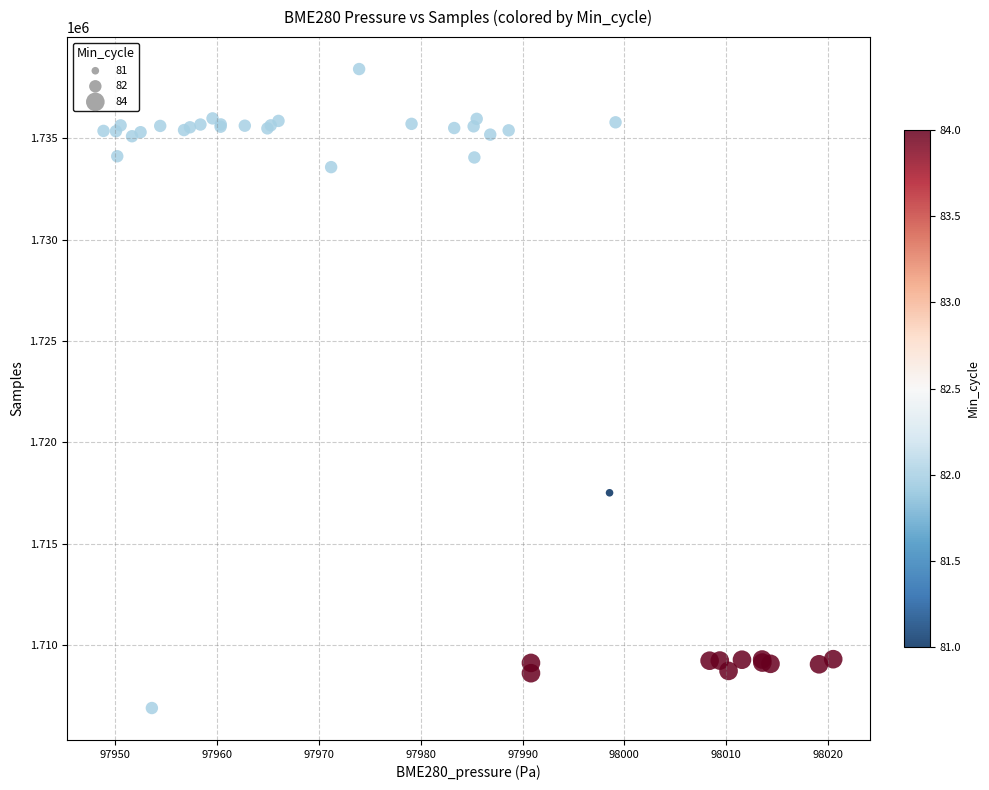

What Y value in the scatter plot is closest to 1722659?

1717517